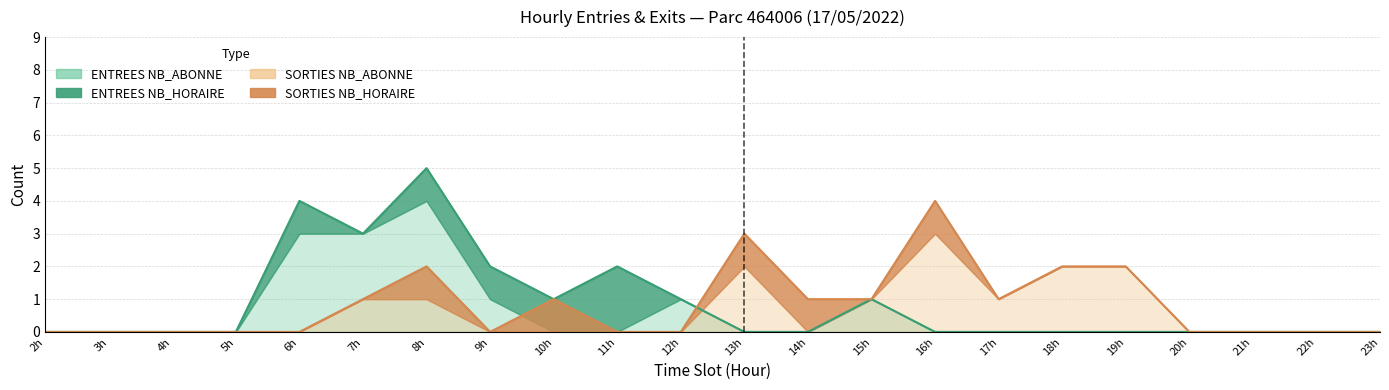

Reading left to right, list all the values displayed in this chart.

ENTREES_NB_HORAIRE: 2=0	3=0	4=0	5=0	6=1	7=0	8=1	9=1	10=1	11=2	12=0	13=0	14=0	15=0	16=0	17=0	18=0	19=0	20=0	21=0	22=0	23=0
ENTREES_NB_ABONNE: 2=0	3=0	4=0	5=0	6=3	7=3	8=4	9=1	10=0	11=0	12=1	13=0	14=0	15=1	16=0	17=0	18=0	19=0	20=0	21=0	22=0	23=0
SORTIES_NB_HORAIRE: 2=0	3=0	4=0	5=0	6=0	7=0	8=1	9=0	10=1	11=0	12=0	13=1	14=1	15=0	16=1	17=0	18=0	19=0	20=0	21=0	22=0	23=0
SORTIES_NB_ABONNE: 2=0	3=0	4=0	5=0	6=0	7=1	8=1	9=0	10=0	11=0	12=0	13=2	14=0	15=1	16=3	17=1	18=2	19=2	20=0	21=0	22=0	23=0